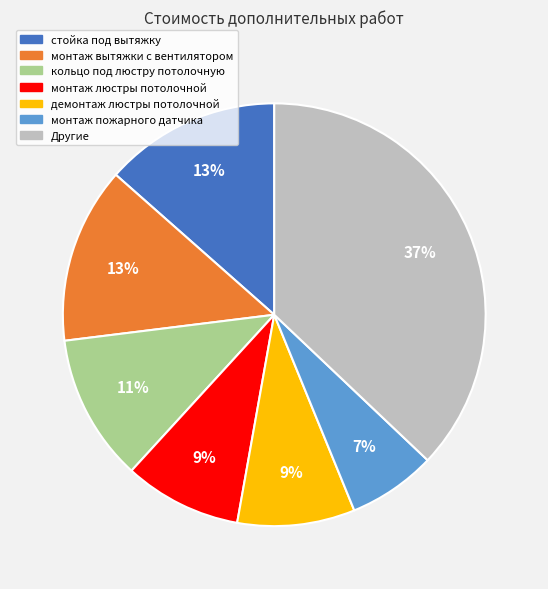

To the nearest percent, what is the difference between the largest and smallest slice percentages?

30%